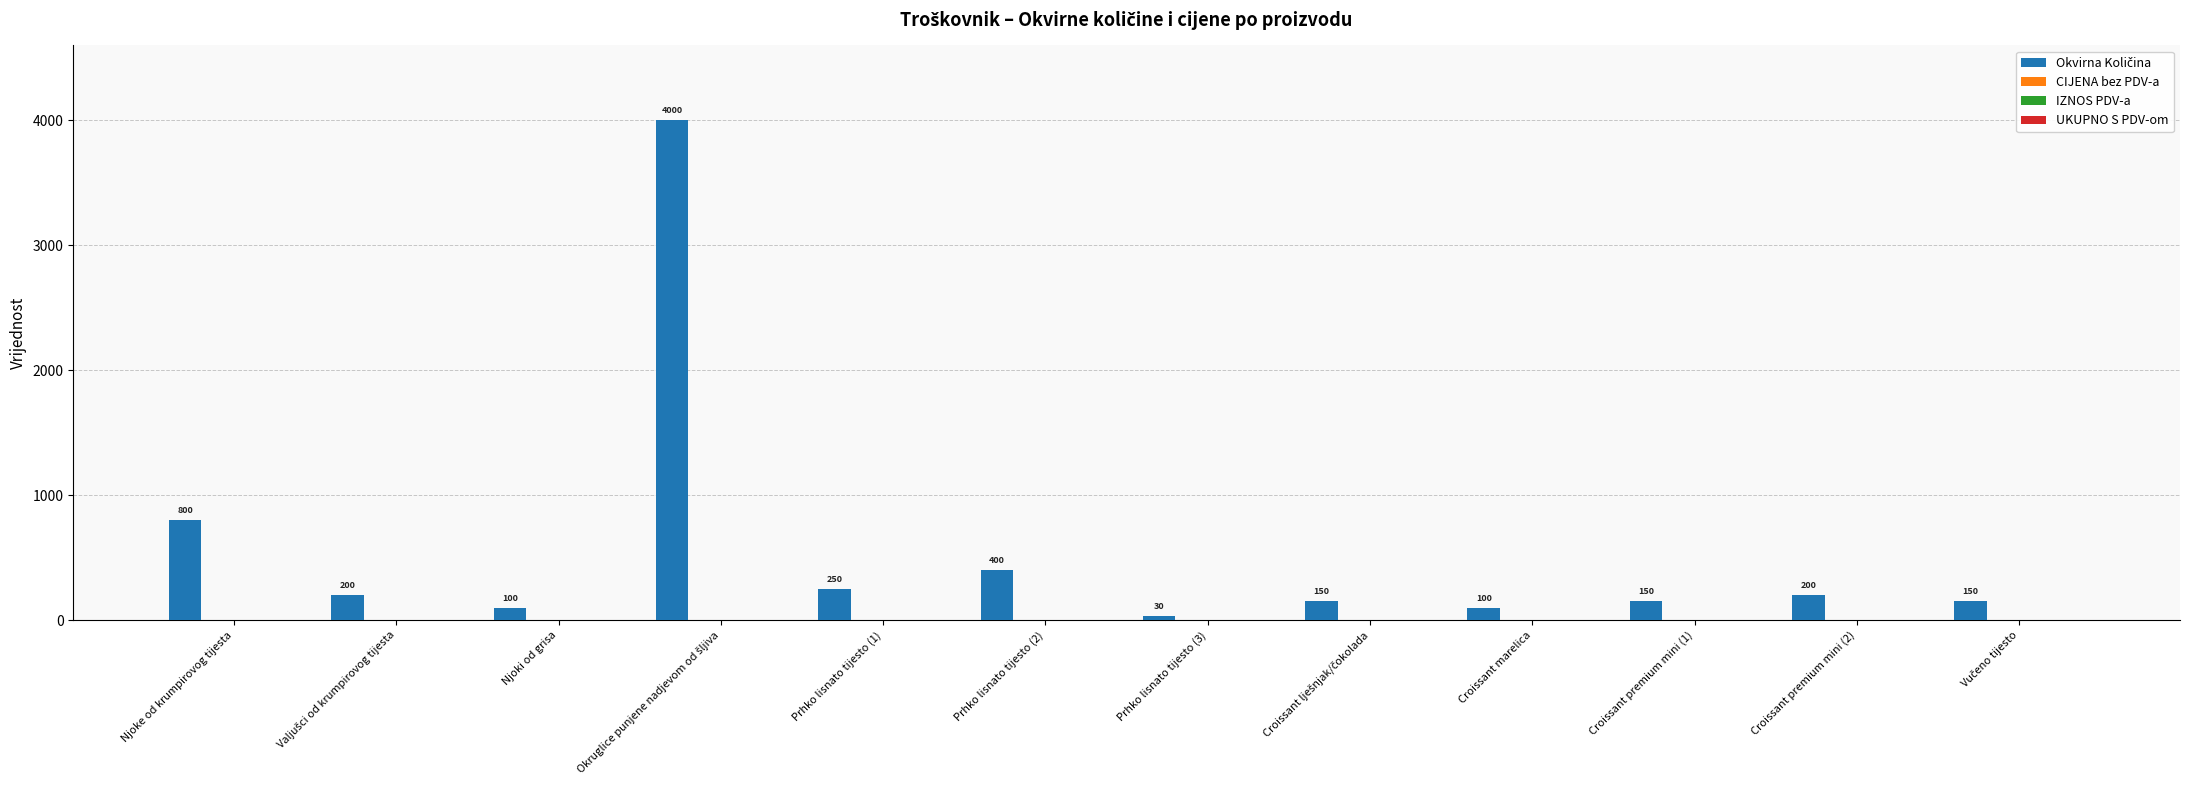

How many bars are there in total?

12